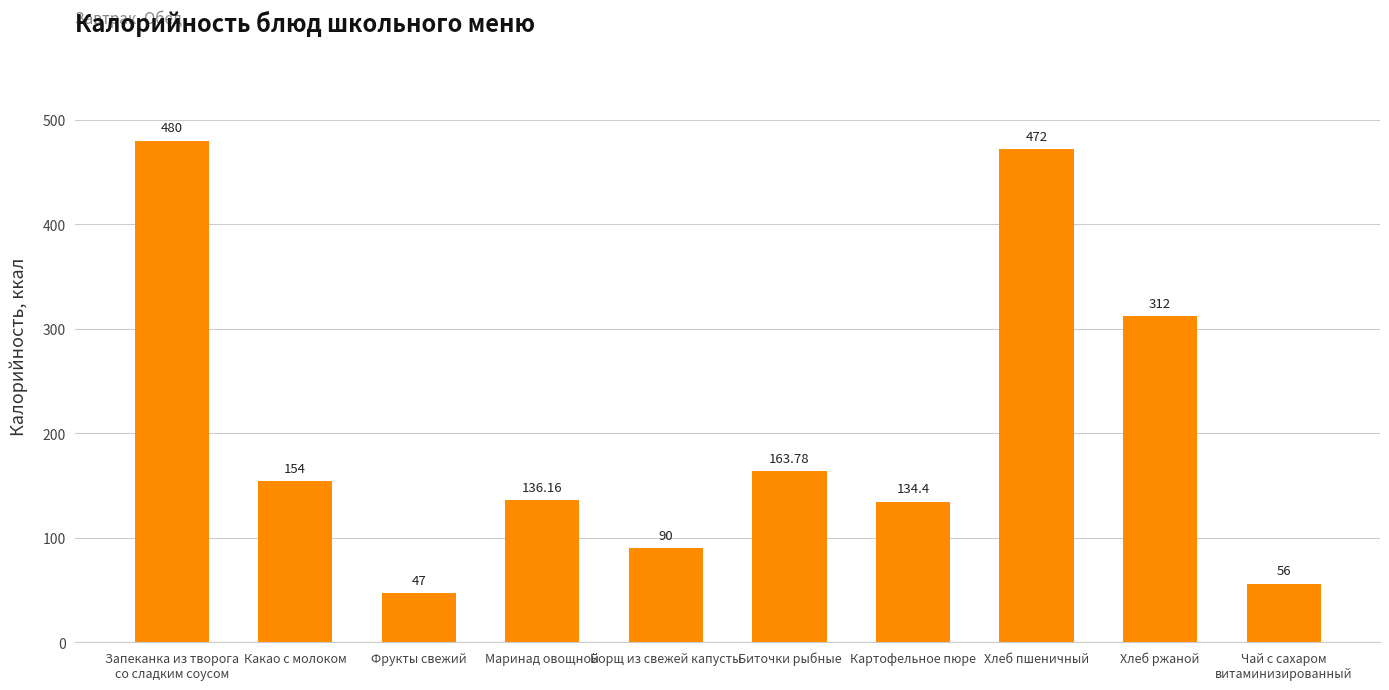

What is the sum of the values at Фрукты свежий and Чай с сахаром
витаминизированный?

103.0